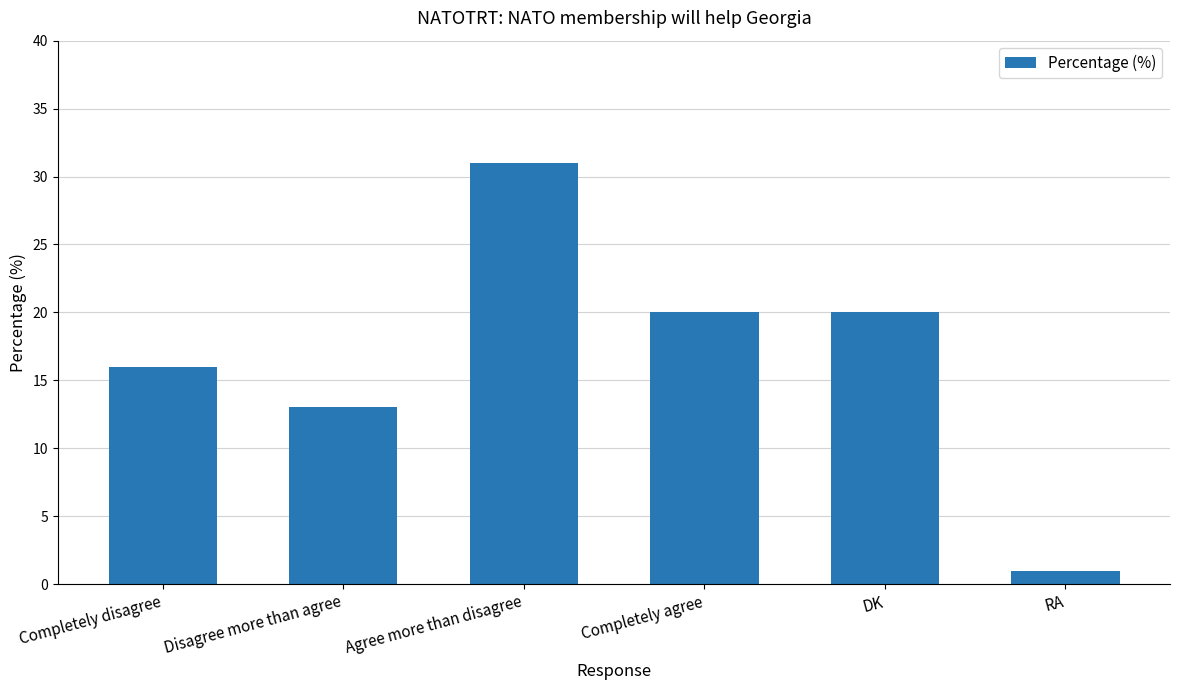

Which has a higher value, Completely disagree or Agree more than disagree?

Agree more than disagree